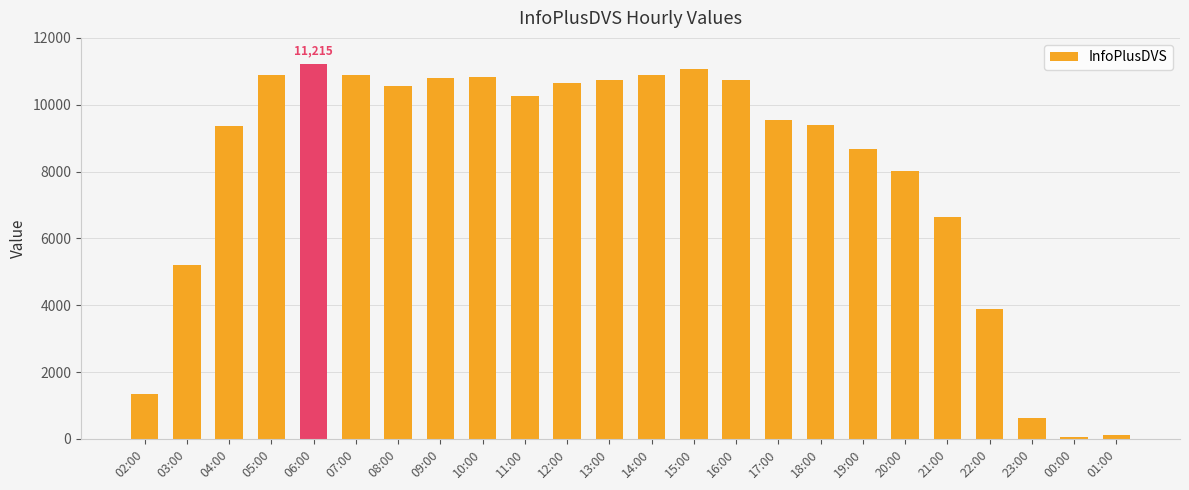

What is the difference between the maximum and minimum values?

11159